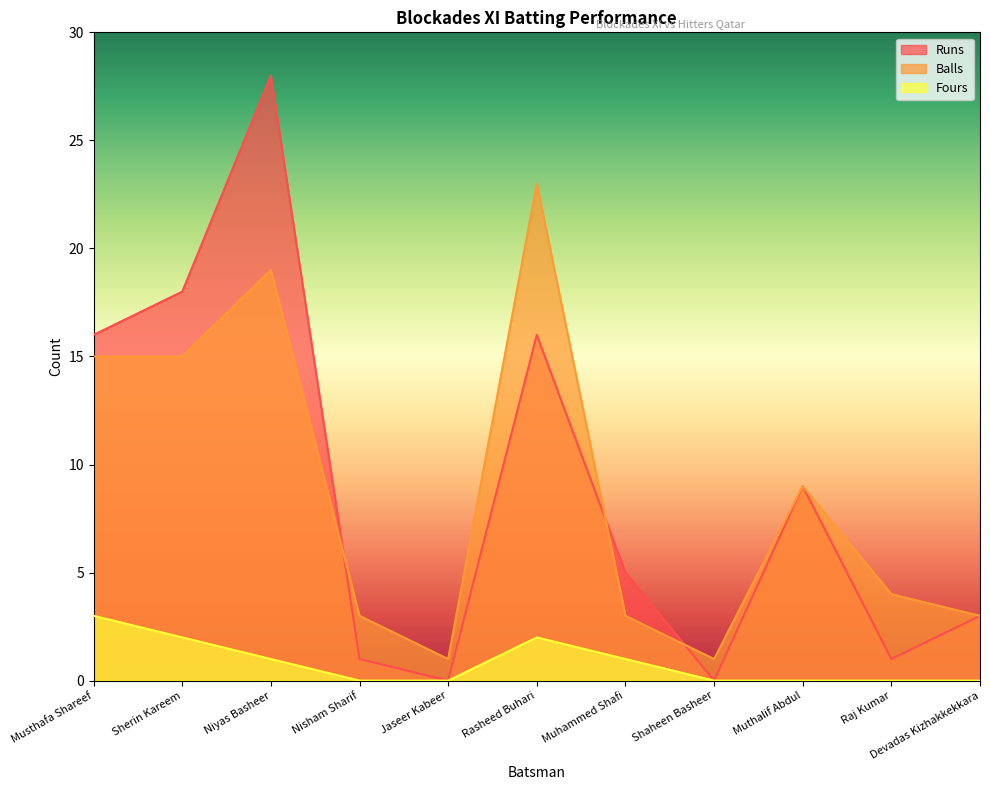

How many series are shown in this chart?

3